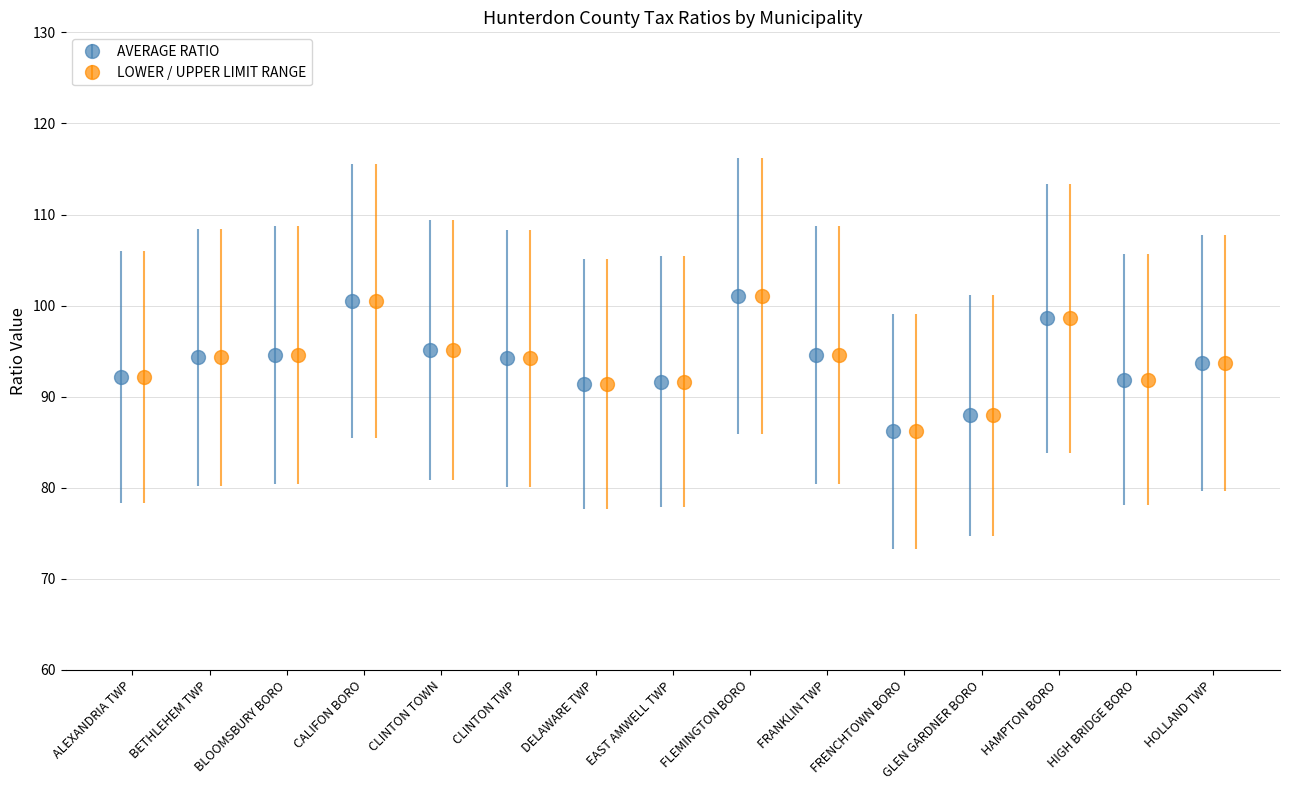

What value does the AVERAGE RATIO series have at CALIFON BORO?

100.5